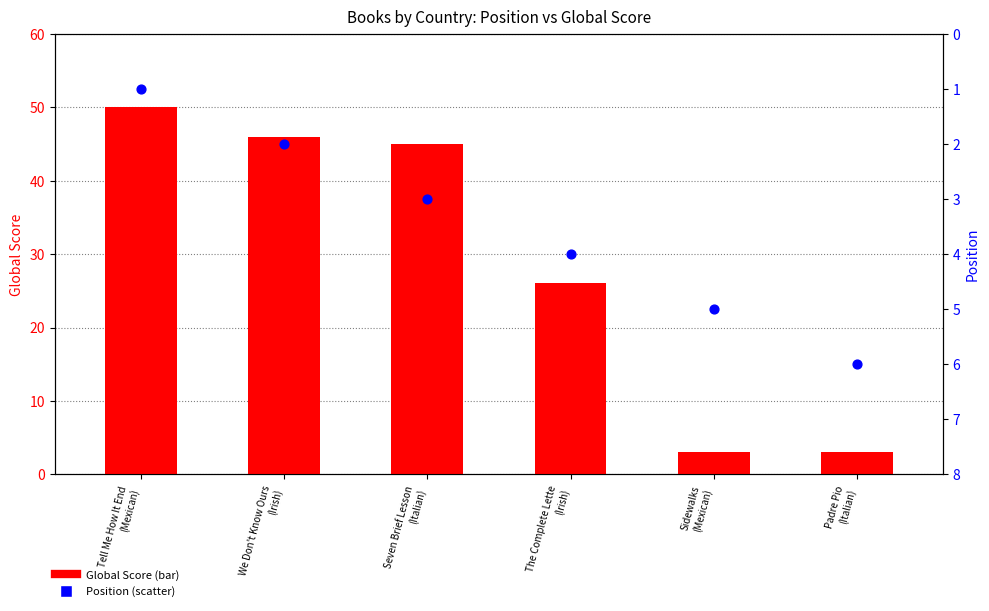

What is the total value across all series at The Complete Lette
(Irish)?

30